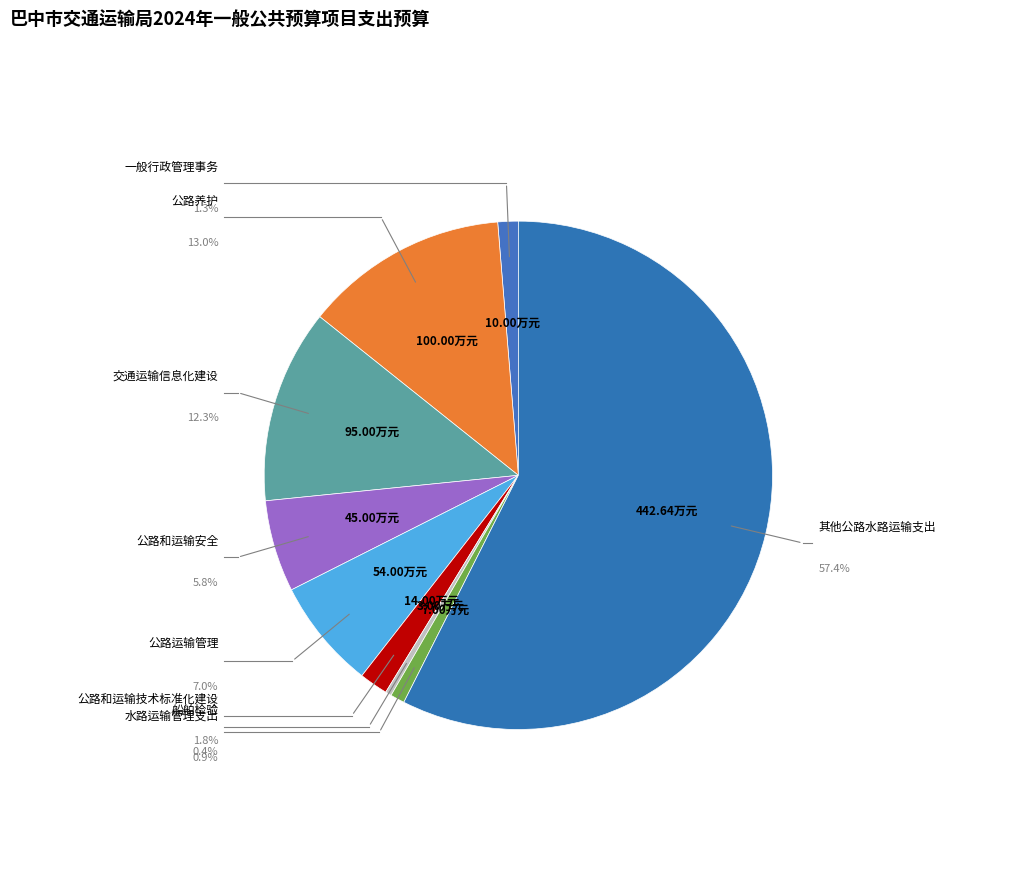

How many slices are in this pie chart?

9